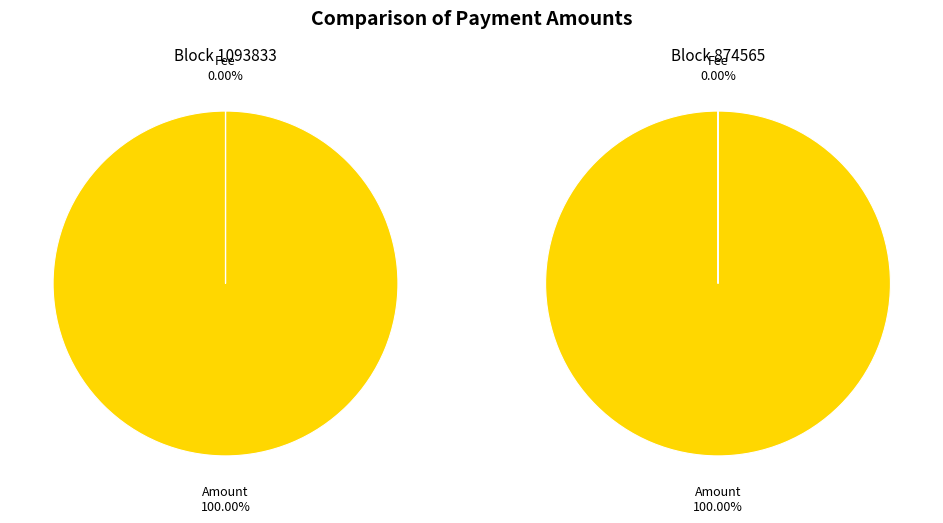

Count the number of slices in the pie.

2